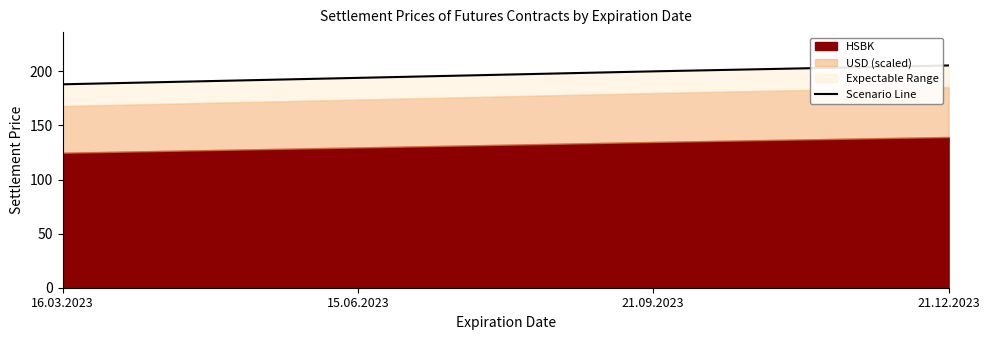

Is it true that the value at 21.09.2023 is 125.5?

False